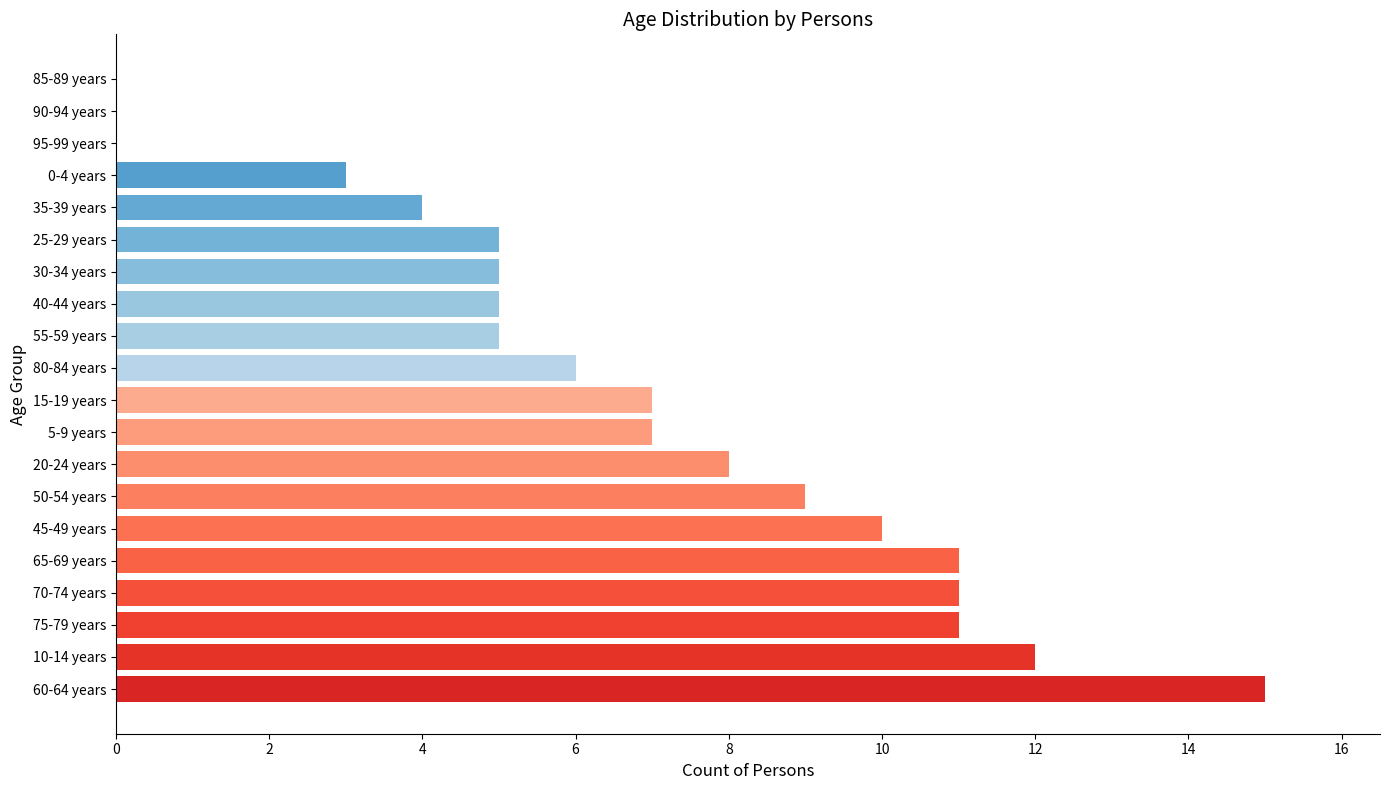

Approximately how many times larger is the value at 0-4 years compared to 25-29 years?

0.6